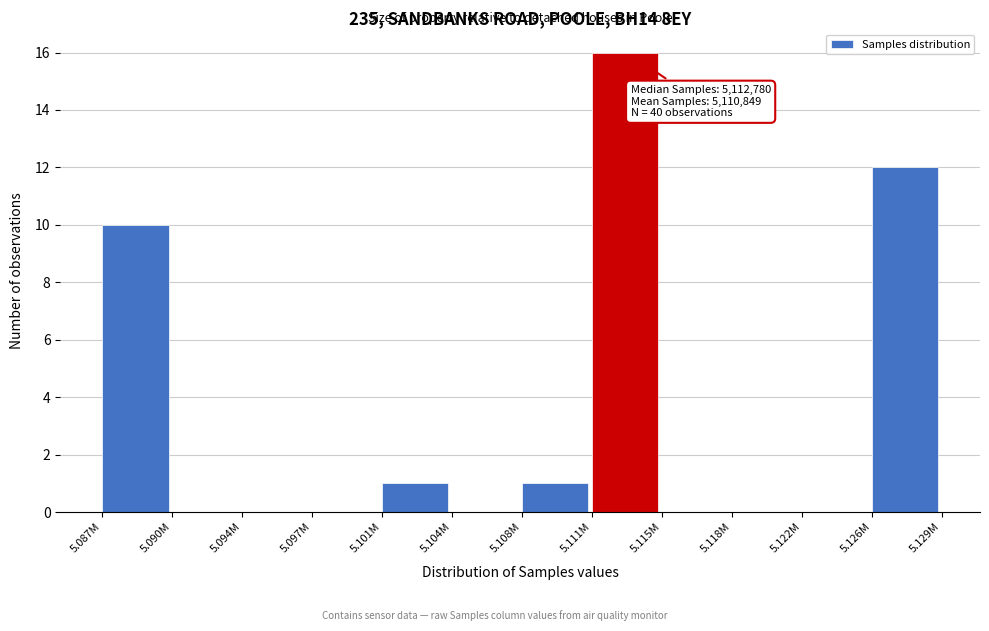

Reading left to right, what are all the values shown in this chart?

5.087M=10	5.090M=0	5.094M=0	5.097M=0	5.101M=1	5.104M=0	5.108M=1	5.111M=16	5.115M=0	5.118M=0	5.122M=0	5.126M=12